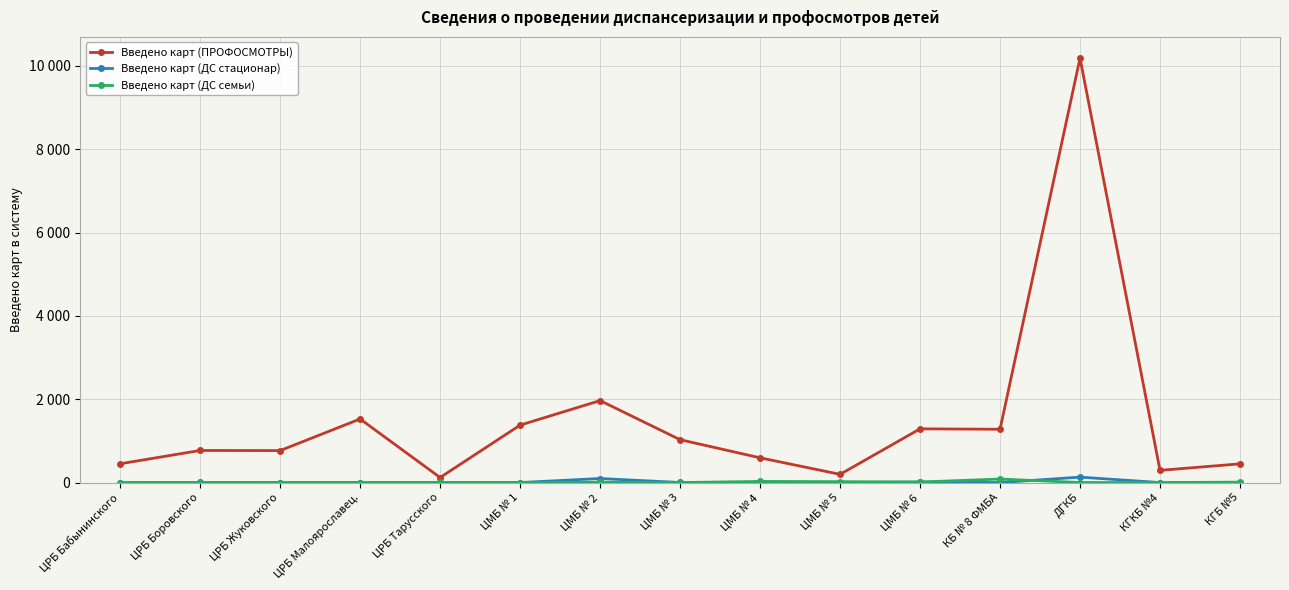

True or false: Введено карт (ДС семьи) has more than 2 interior local peaks.

True